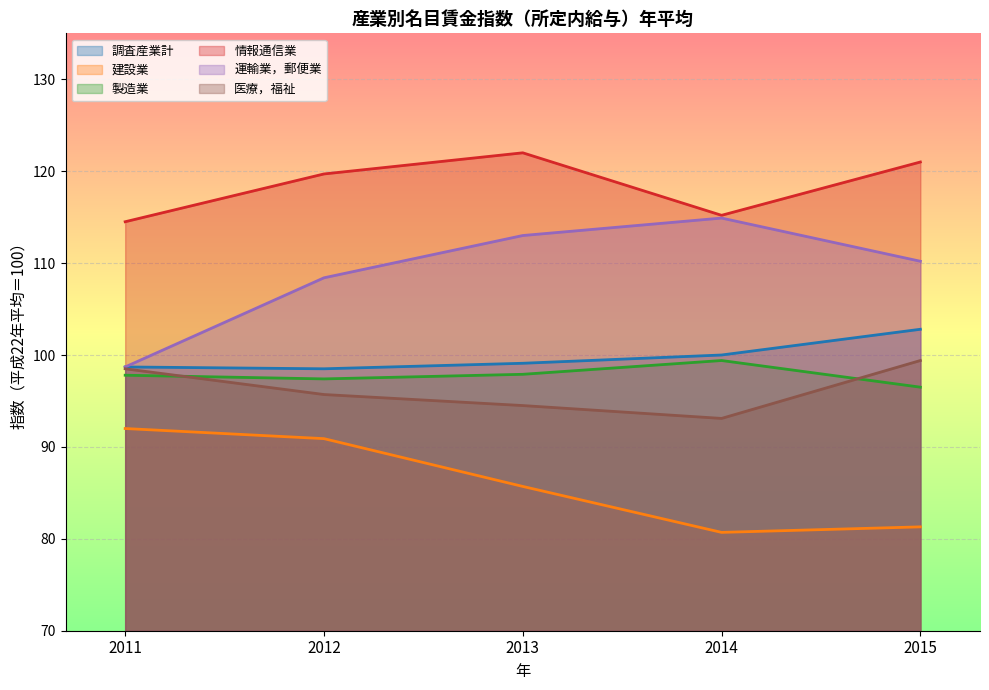

At 2012, list the series in order from largest to smallest.

情報通信業, 運輸業，郵便業, 調査産業計, 製造業, 医療，福祉, 建設業